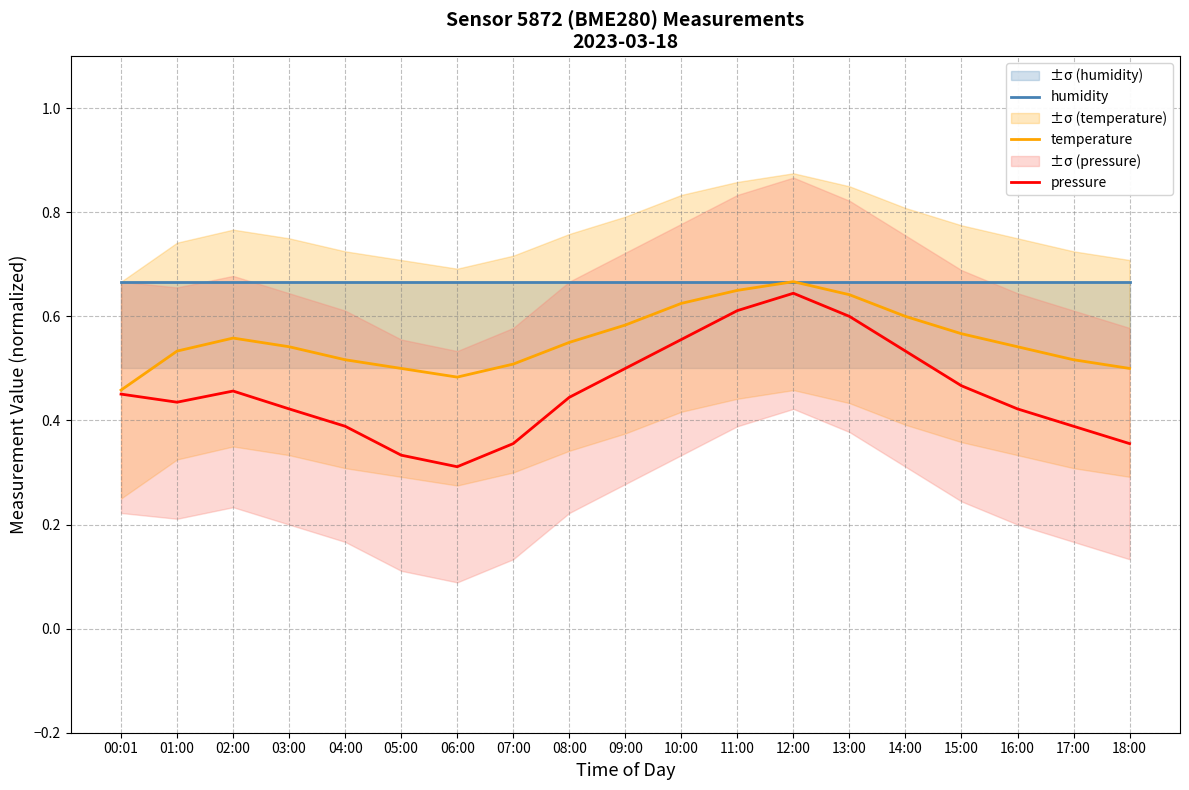

The humidity series shows 0.4 at 03:00. True or false?

False